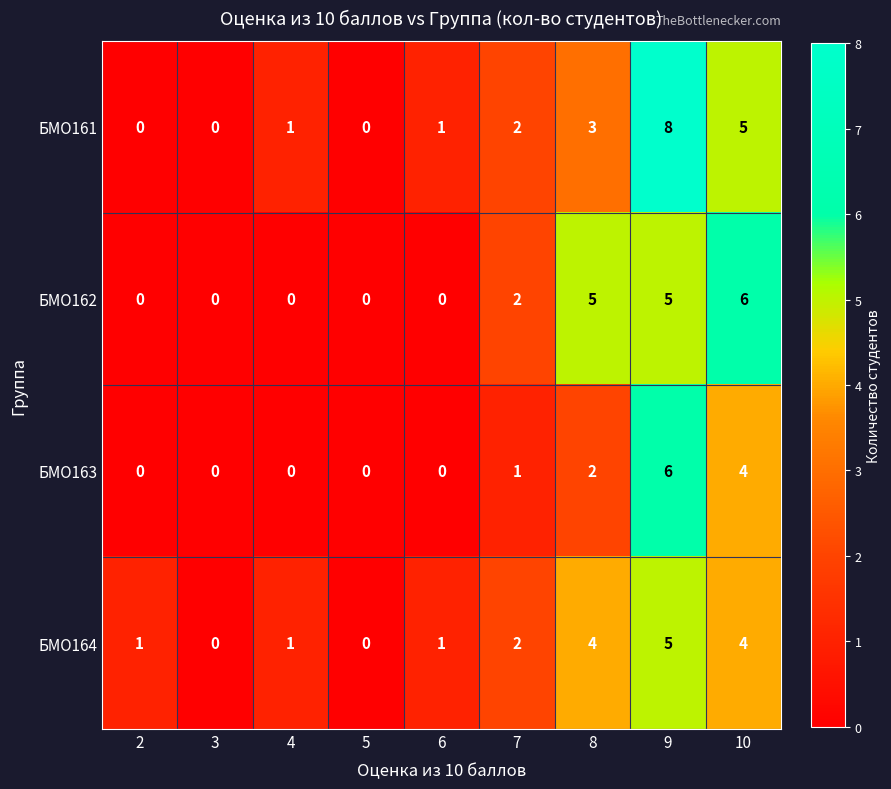

How many distinct data groups are displayed?

4